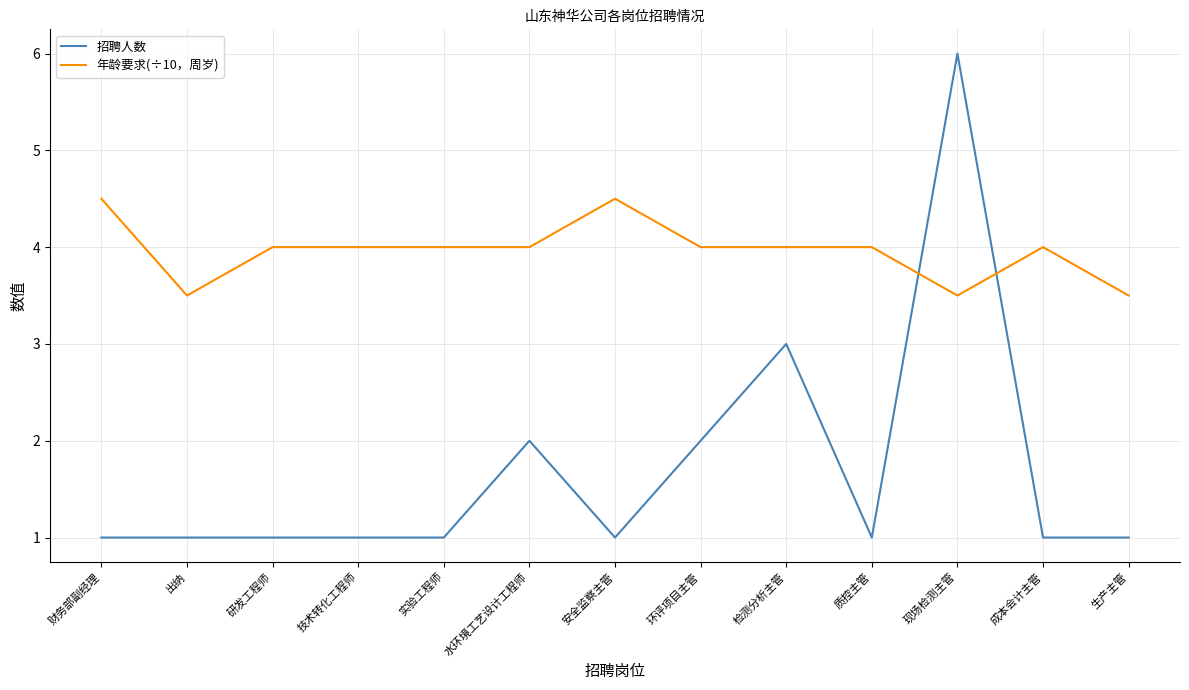

Is the value of 年龄要求(÷10，周岁) at 质控主管 greater than the value of 招聘人数 at 水环境工艺设计工程师?

Yes